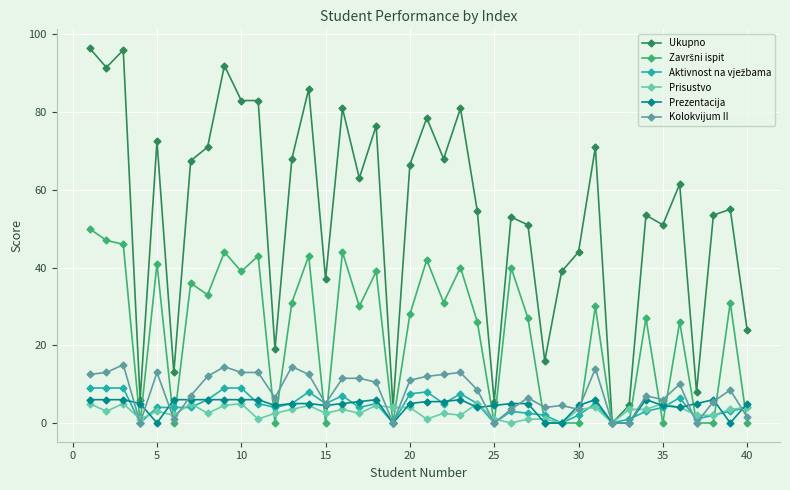

Which series has the widest spread of values?

Ukupno